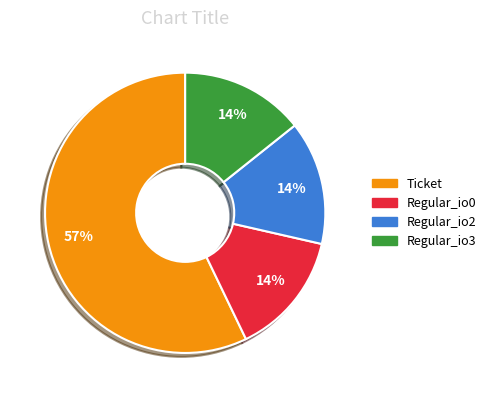

Is the sum of Regular_io3 and Regular_io0 greater than half?

No